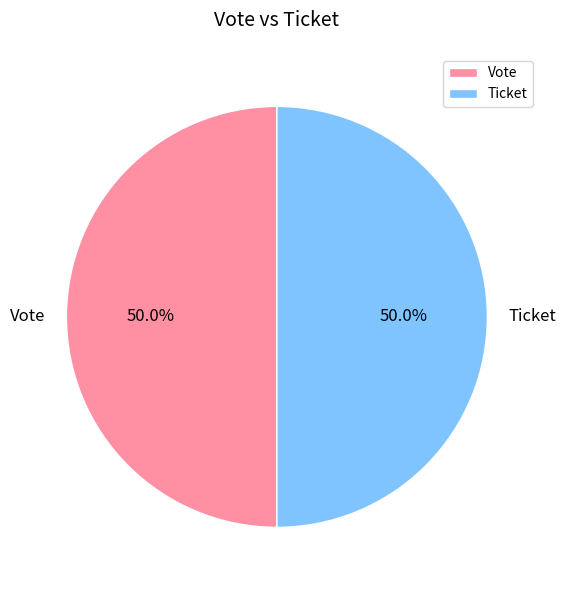

To the nearest percent, what is the combined percentage of Ticket and Vote?

100%